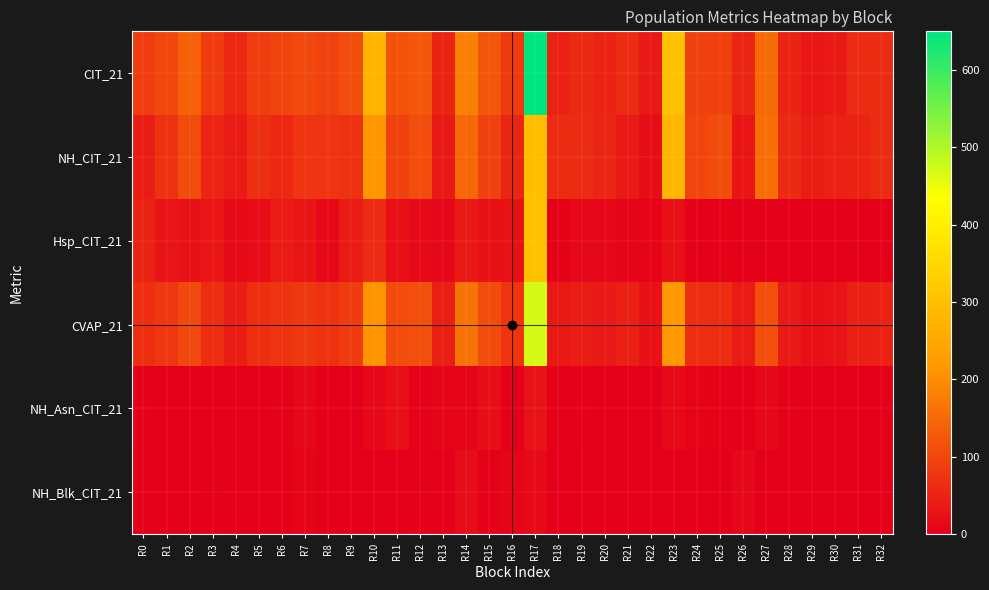

At which category is the sum across all series the highest?

R17